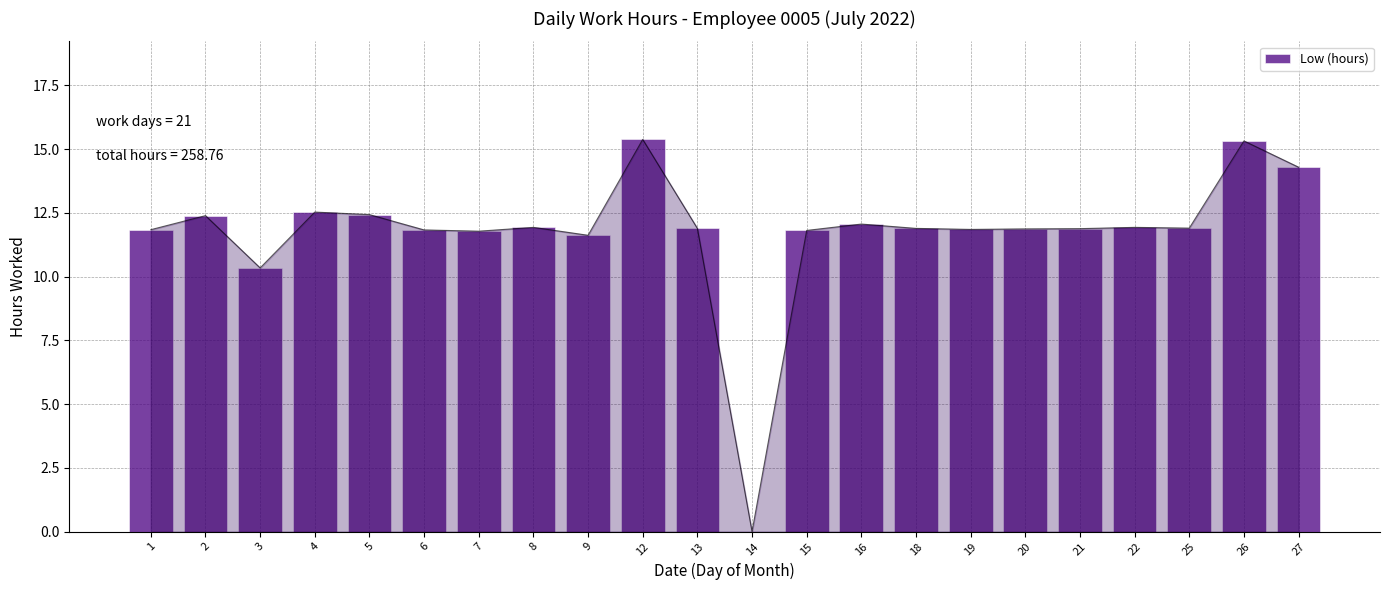

What is the ratio of the value at 2 to the value at 1?

1.0